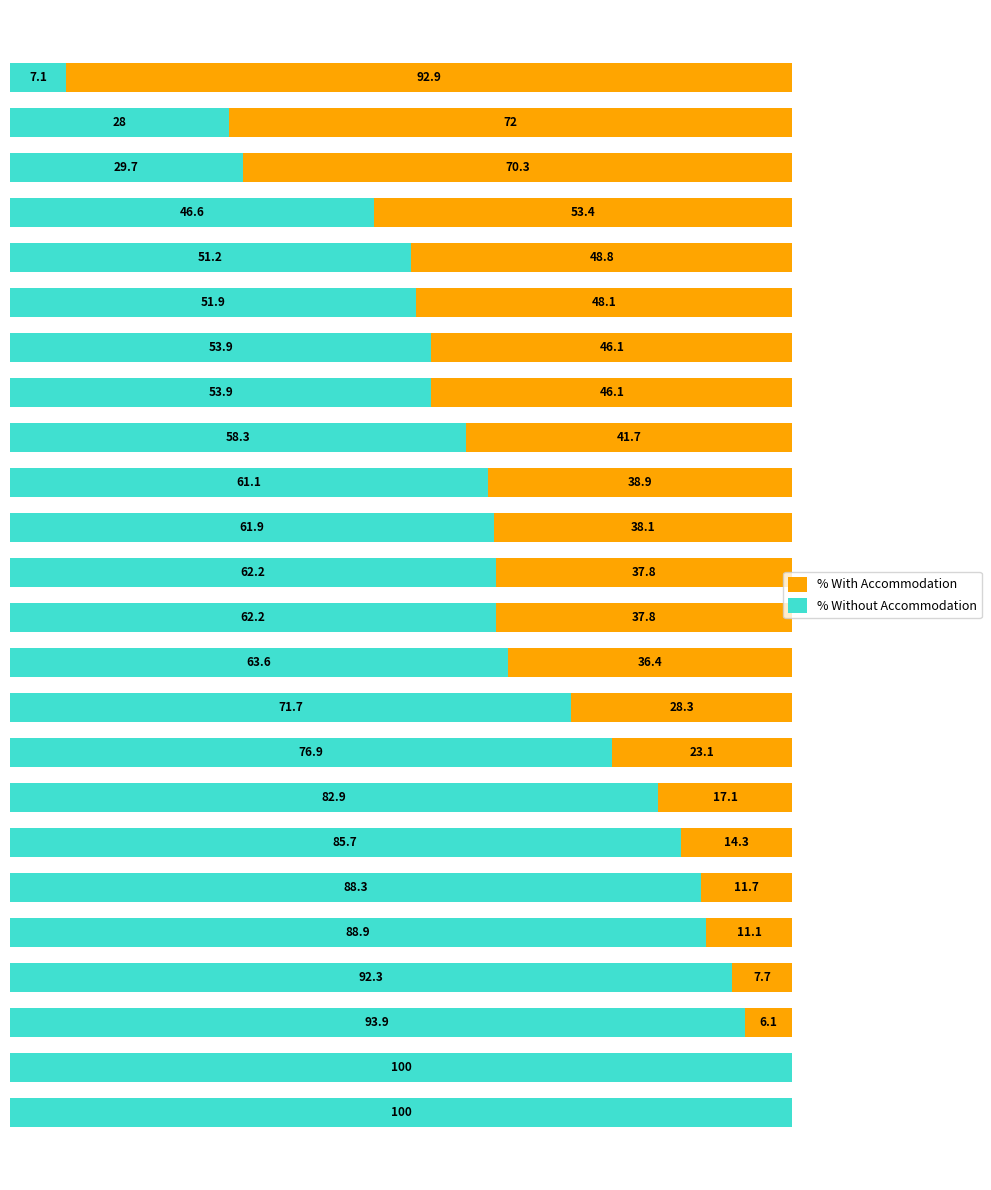

Reading right to left, extract all data points from this chart.

% Without Accommodation: 7.1	28.0	29.7	46.6	51.2	51.9	53.9	53.9	58.3	61.1	61.9	62.2	62.2	63.6	71.7	76.9	82.9	85.7	88.3	88.9	92.3	93.9	100.0	100.0
% With Accommodation: 92.9	72.0	70.3	53.4	48.8	48.2	46.2	46.2	41.7	38.9	38.1	37.8	37.8	36.4	28.3	23.1	17.1	14.3	11.7	11.1	7.7	6.1	0.0	0.0